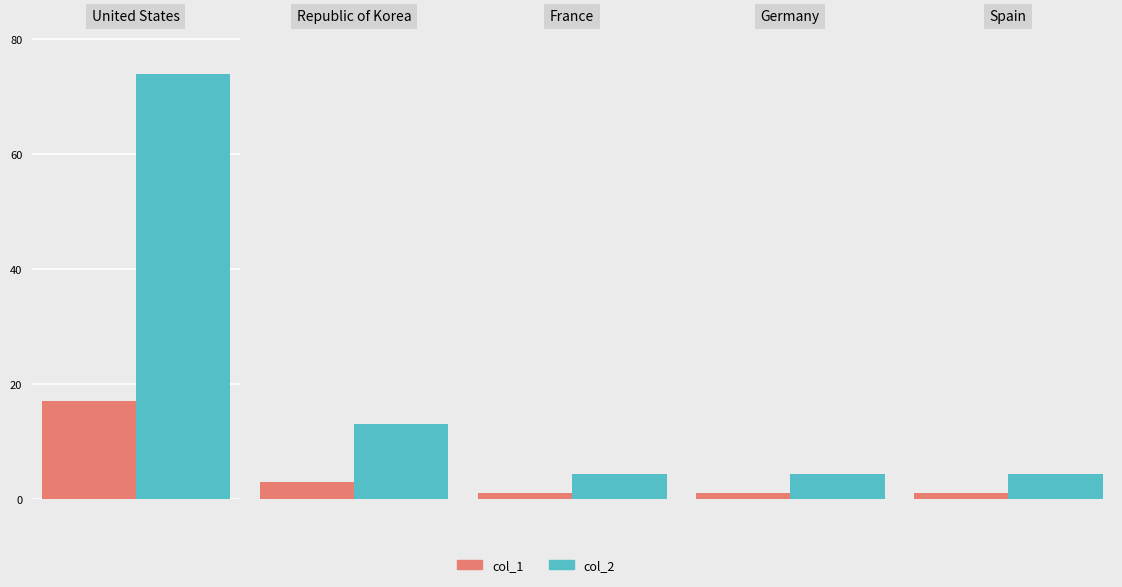

What is the sum of all col_2 values?

100.0